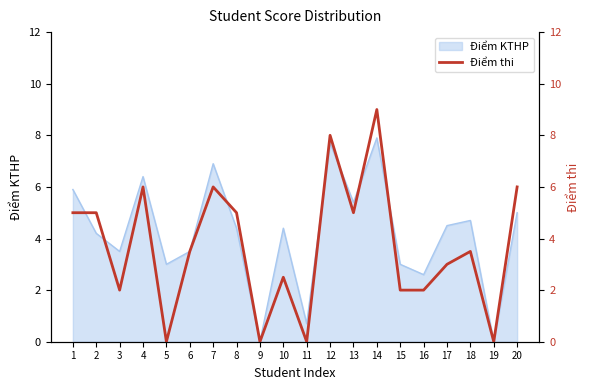

Is it true that Điểm KTHP equals 5.4 at 13?

True